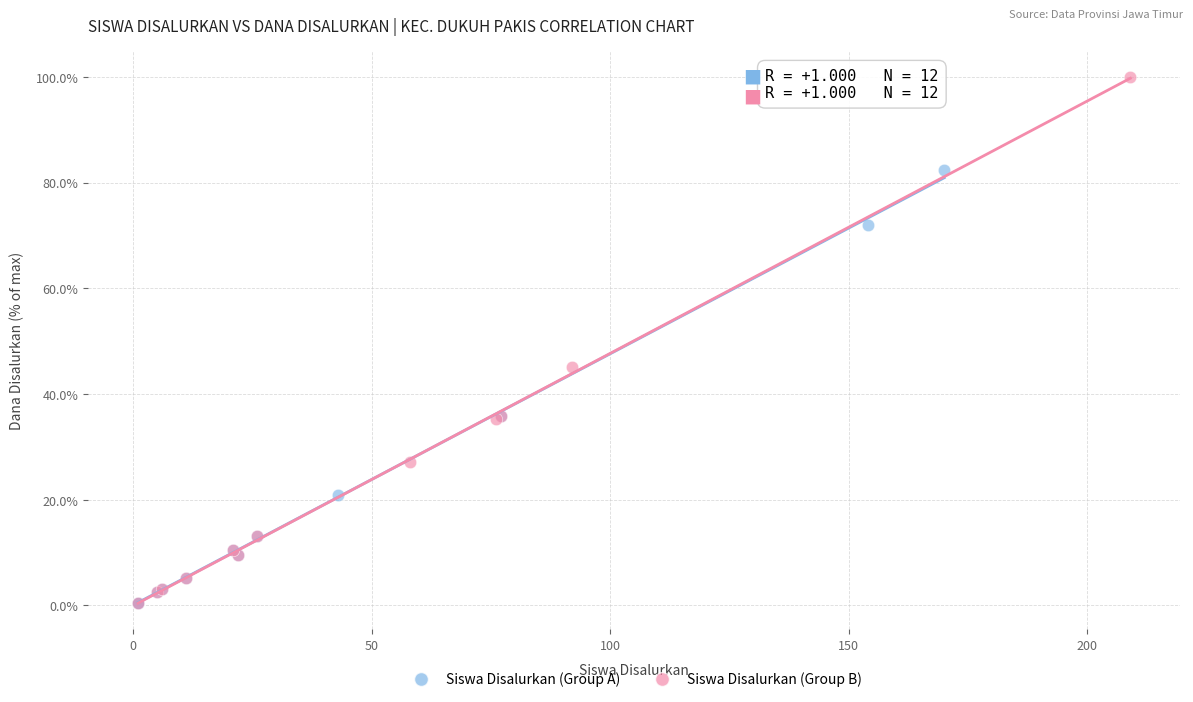

Which series reaches the maximum Y coordinate?

Siswa Disalurkan (Group B)